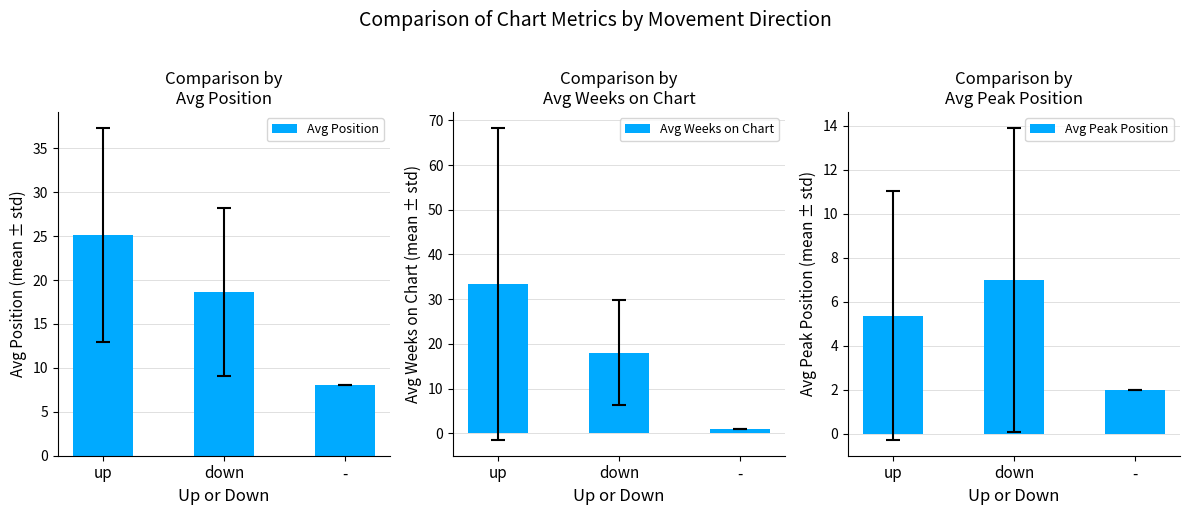

What is the value of the Avg Peak Position bar at the 1st from the left?

5.4